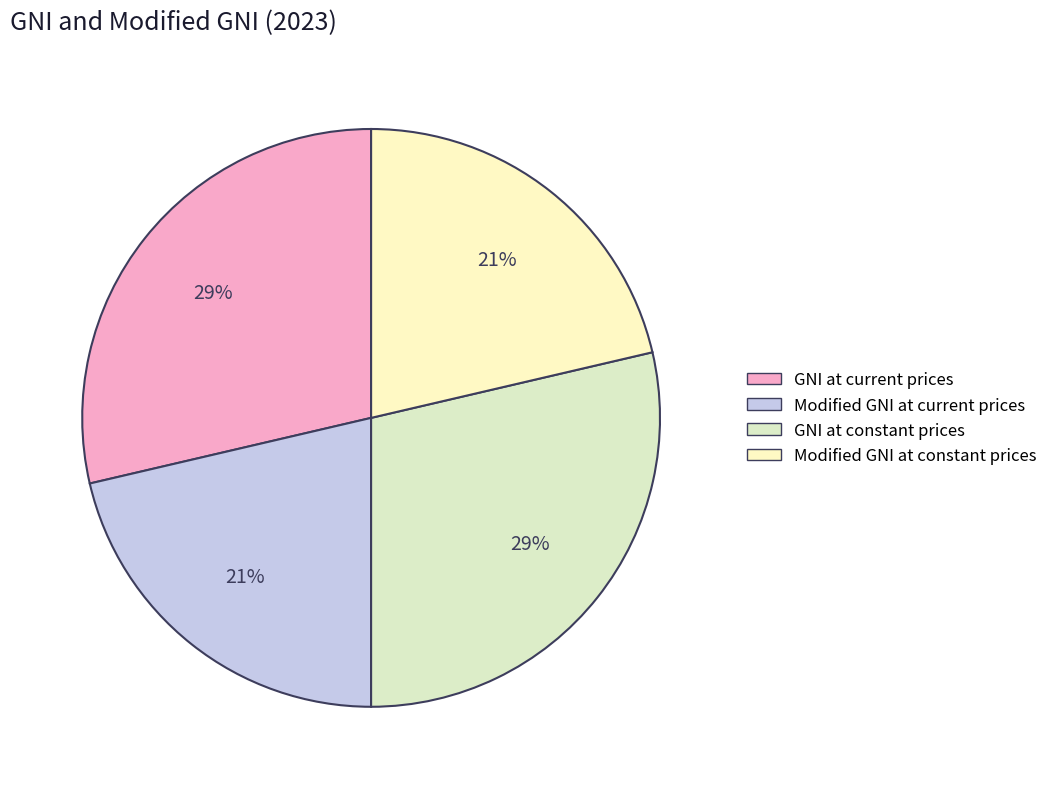

How many segments does this pie chart have?

4